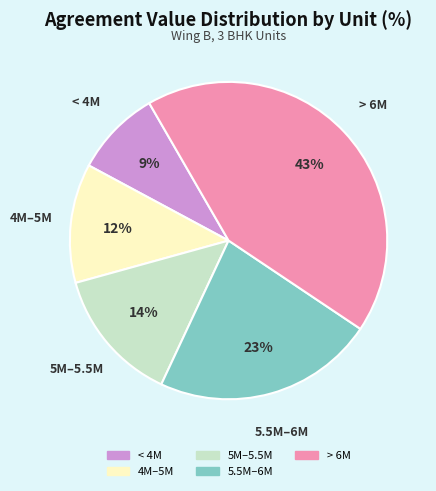

To the nearest percent, what is the difference between the largest and smallest slice percentages?

34%